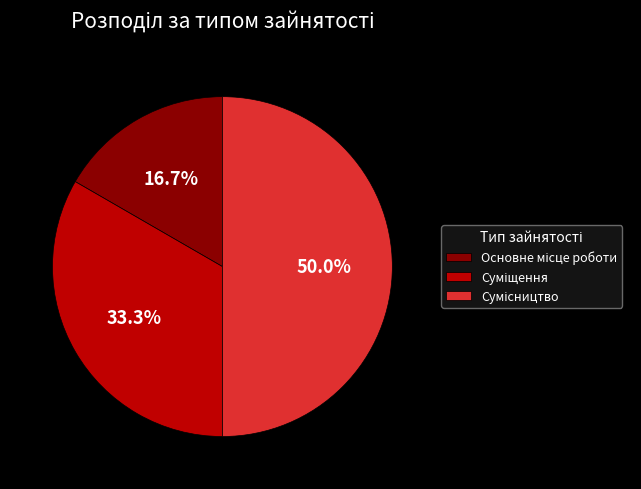

What portion of the pie excludes Сумісництво?

50.0%